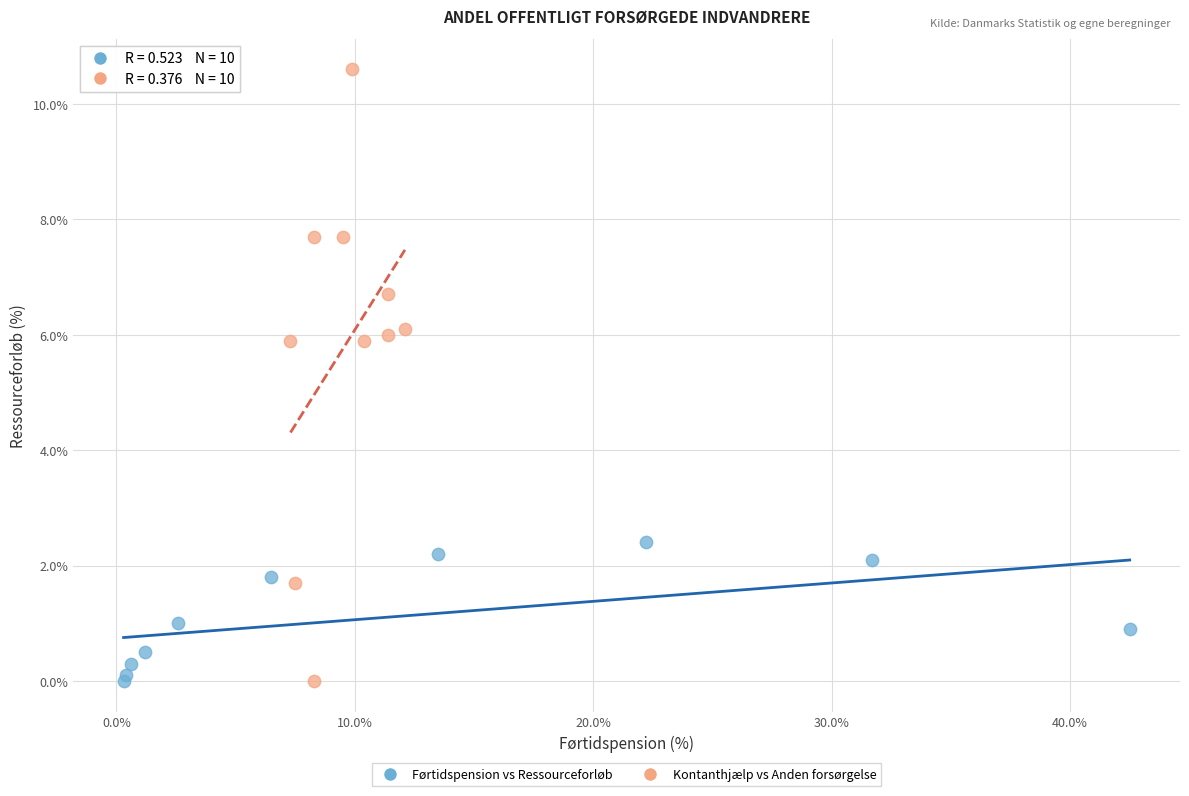

Which series reaches the maximum Y coordinate?

Kontanthjælp vs Anden forsørgelse